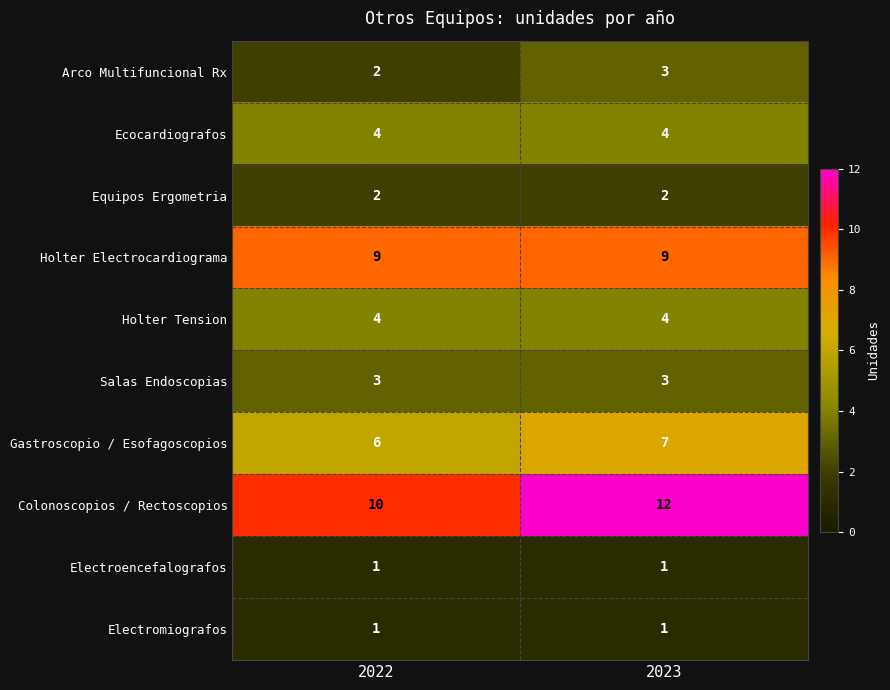

The Ecocardiografos series shows 2 at 2022. True or false?

False